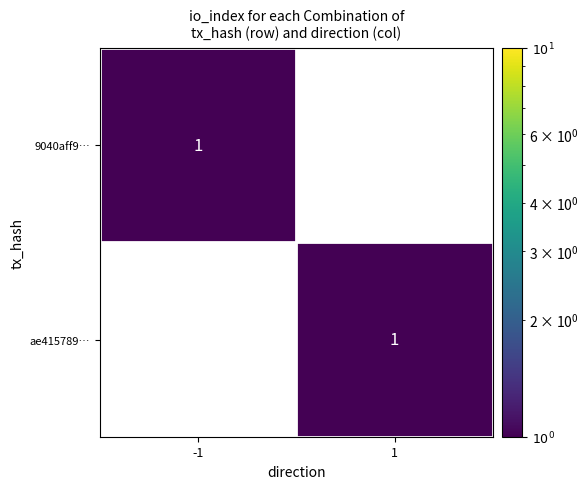

Reading left to right, list all the values displayed in this chart.

9040aff9…: -1=1	1=0
ae415789…: -1=0	1=1